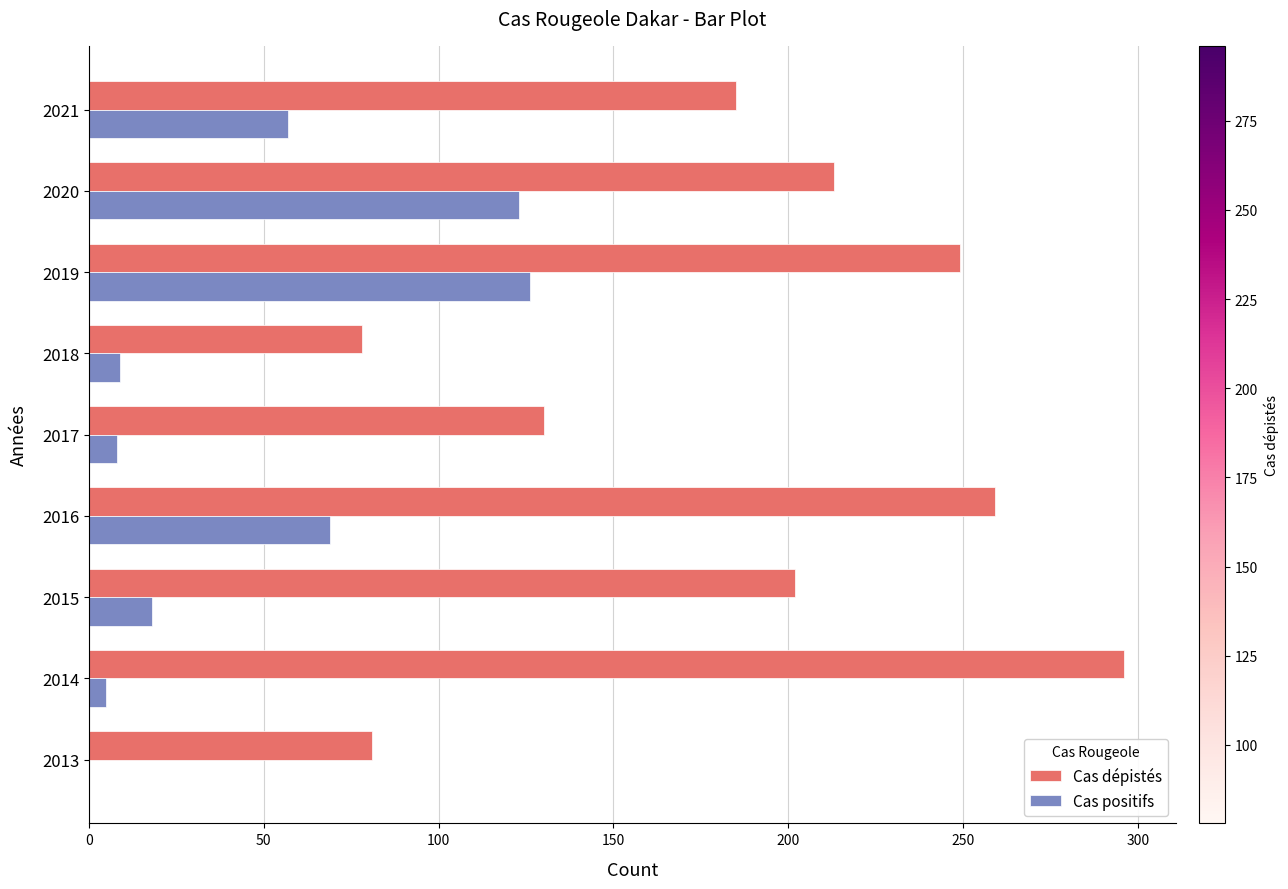

At which category is the sum across all series the highest?

2019